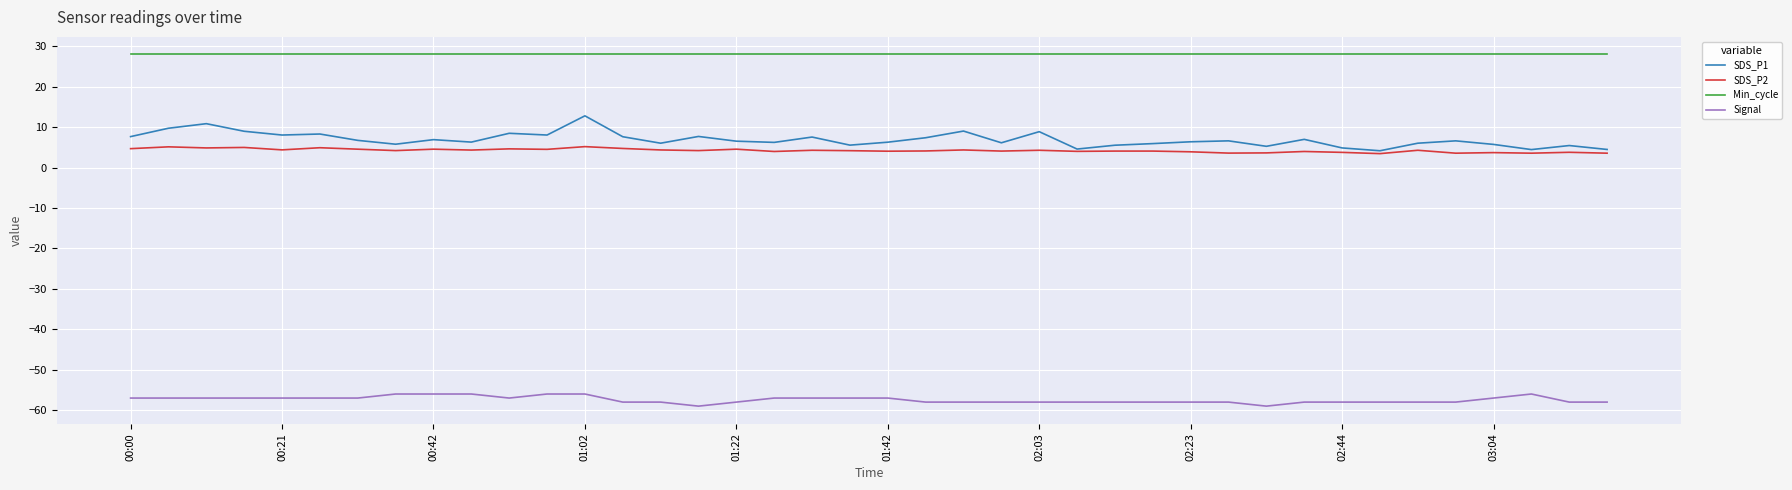

Count the number of data series in this chart.

4